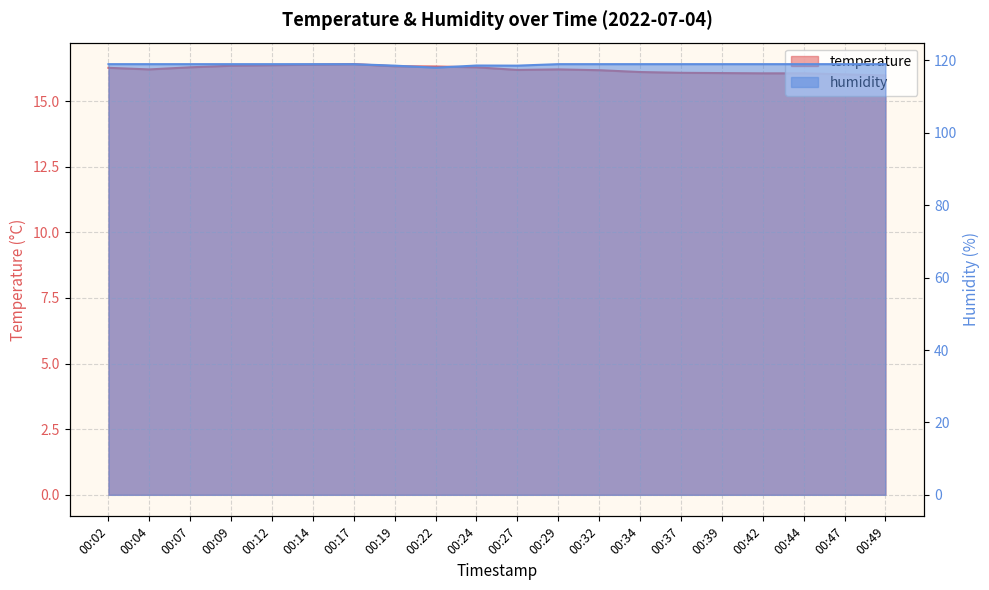

Is the value of humidity at 00:12 greater than the value of temperature at 00:24?

Yes